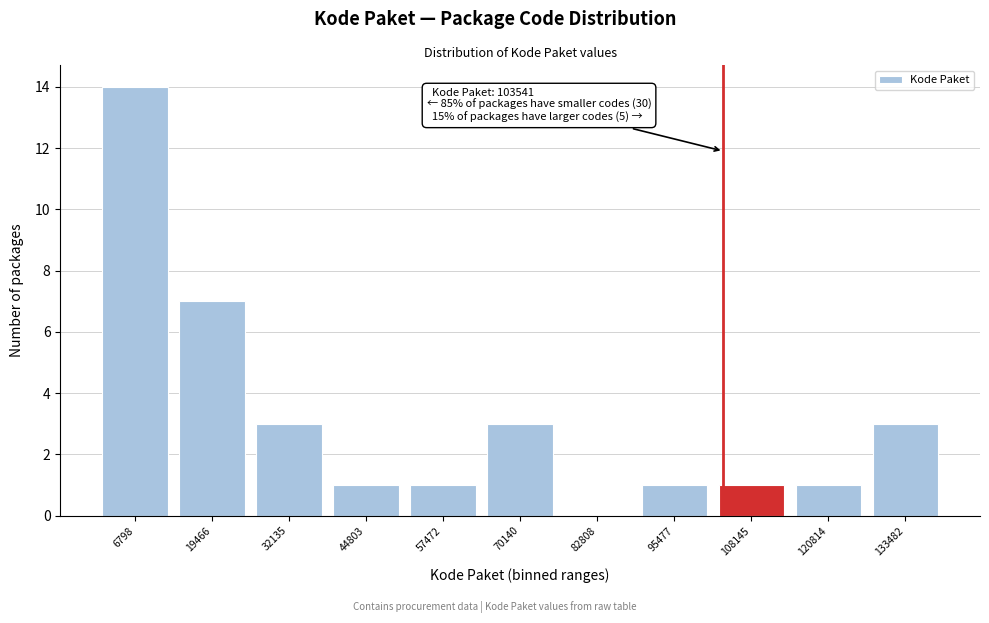

Which range on the x-axis has the tallest bar?

0 to 14000